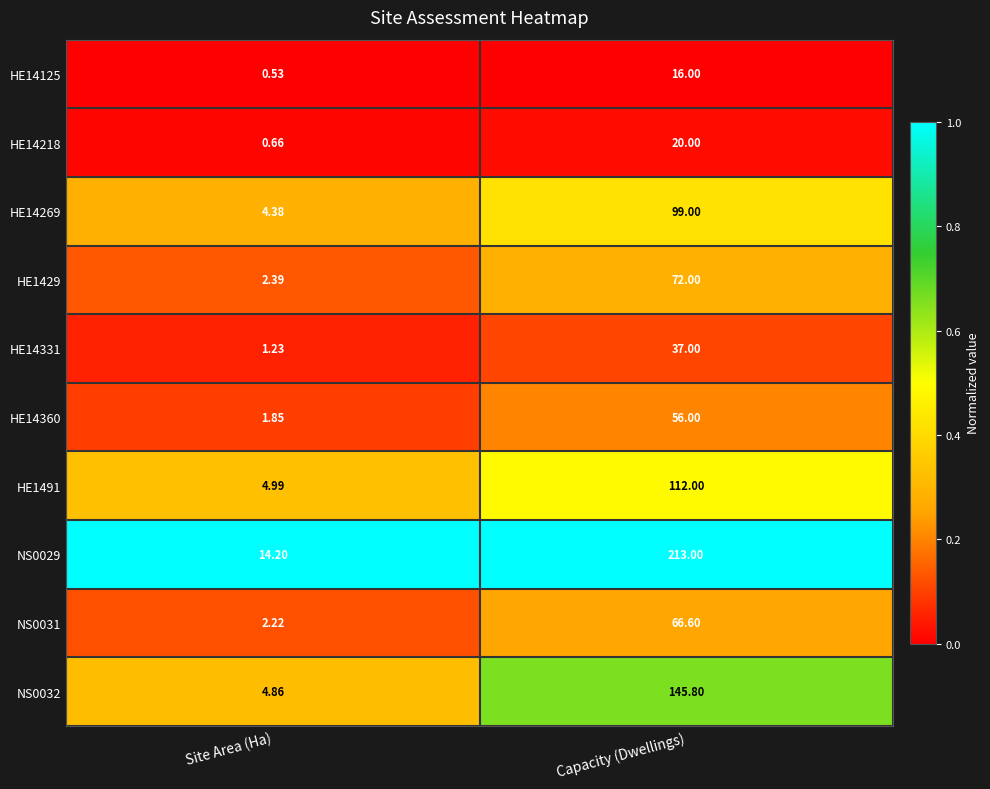

Which category has the highest value across all series?

Capacity (Dwellings)